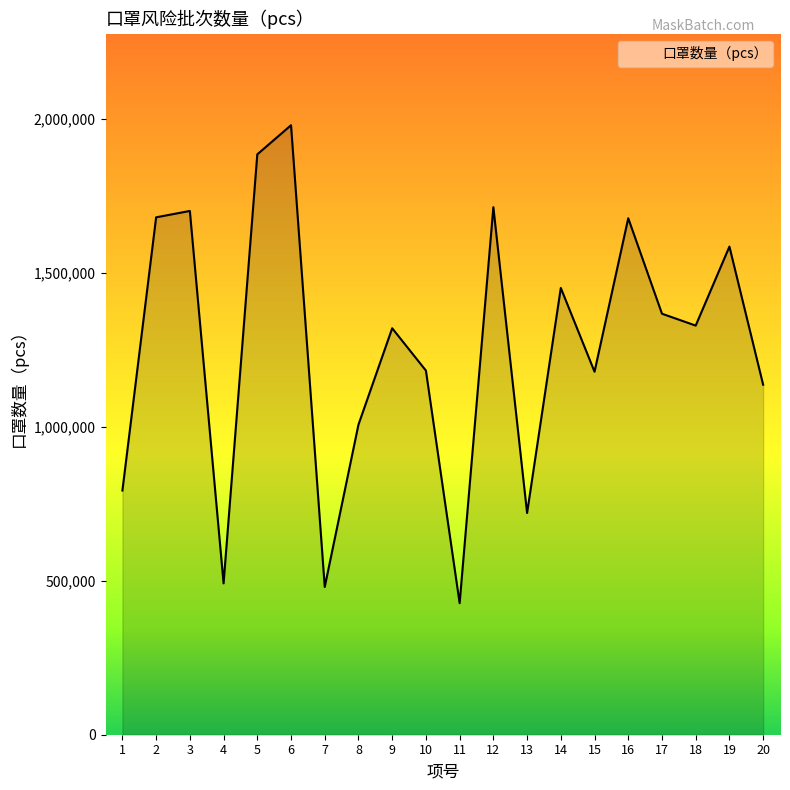

What is the difference between the maximum and minimum values?

1552120